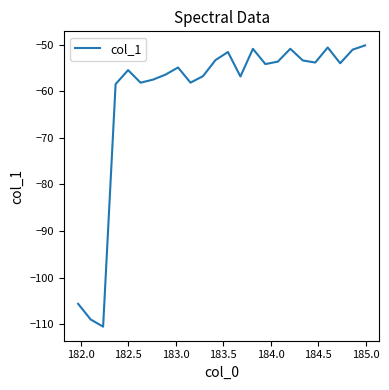

What is the minimum value shown in the chart?

-110.6